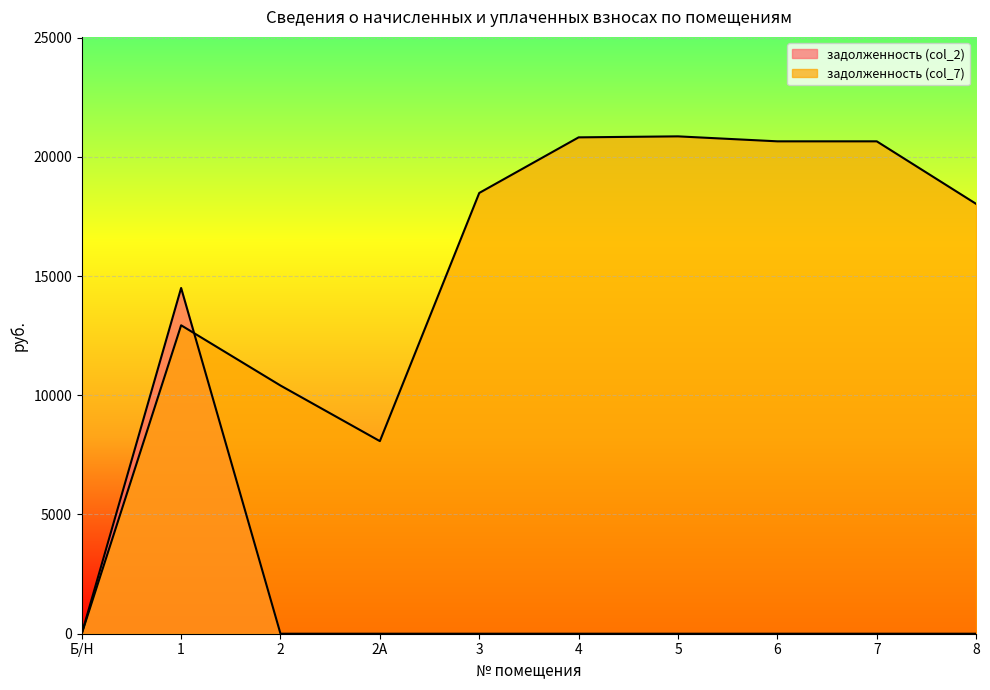

Which series has the widest spread of values?

задолженность (col_7)